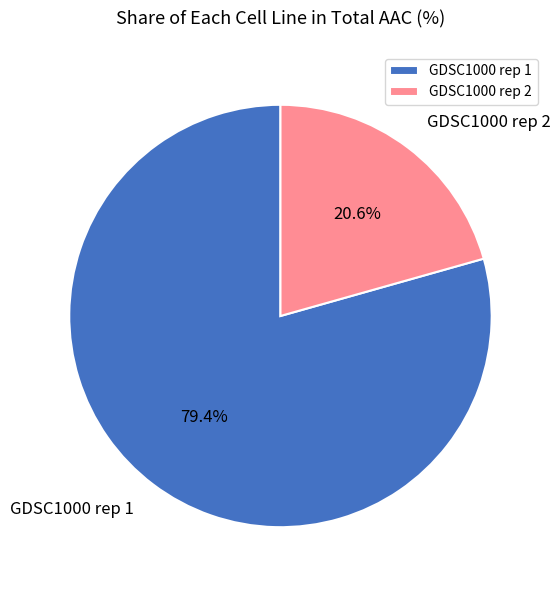

Rank the categories by value from highest to lowest.

GDSC1000 rep 1, GDSC1000 rep 2